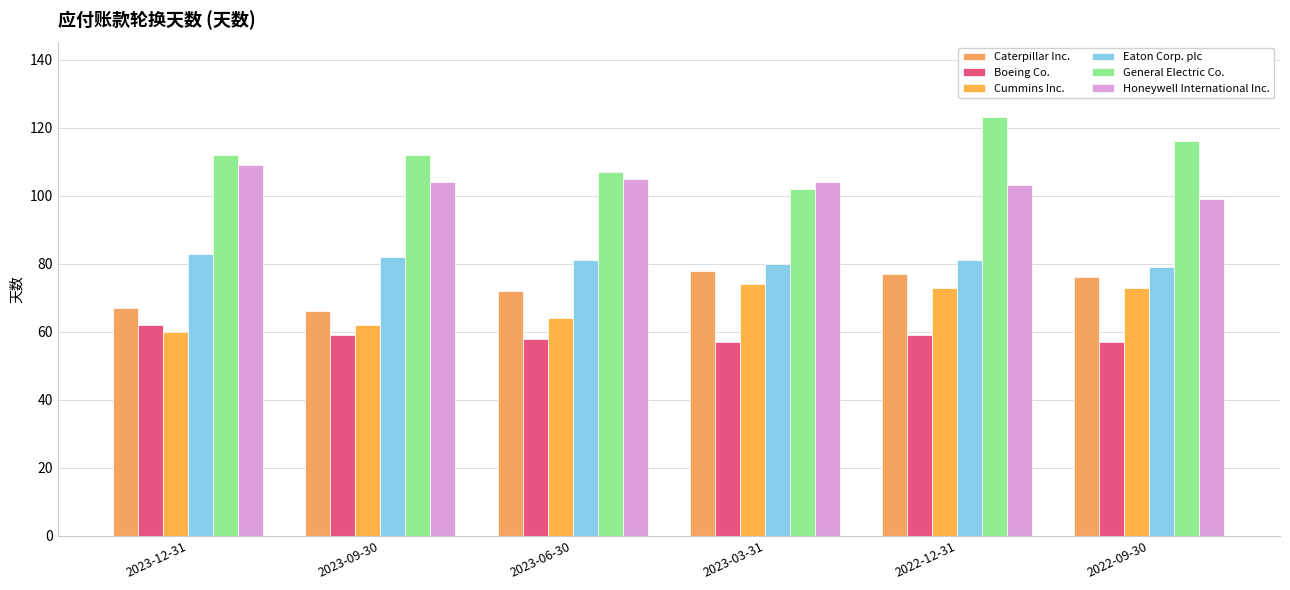

Reading left to right, transcribe all the data shown in this chart.

Caterpillar Inc.: 2023-12-31=67	2023-09-30=66	2023-06-30=72	2023-03-31=78	2022-12-31=77	2022-09-30=76
Boeing Co.: 2023-12-31=62	2023-09-30=59	2023-06-30=58	2023-03-31=57	2022-12-31=59	2022-09-30=57
Cummins Inc.: 2023-12-31=60	2023-09-30=62	2023-06-30=64	2023-03-31=74	2022-12-31=73	2022-09-30=73
Eaton Corp. plc: 2023-12-31=83	2023-09-30=82	2023-06-30=81	2023-03-31=80	2022-12-31=81	2022-09-30=79
General Electric Co.: 2023-12-31=112	2023-09-30=112	2023-06-30=107	2023-03-31=102	2022-12-31=123	2022-09-30=116
Honeywell International Inc.: 2023-12-31=109	2023-09-30=104	2023-06-30=105	2023-03-31=104	2022-12-31=103	2022-09-30=99